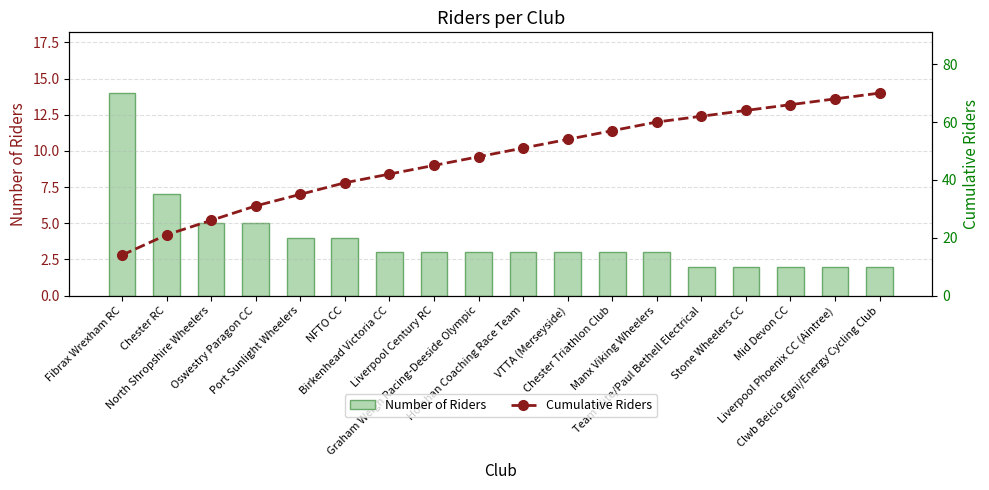

Between Oswestry Paragon CC and VTTA (Merseyside), which series saw the biggest shift?

Cumulative Riders